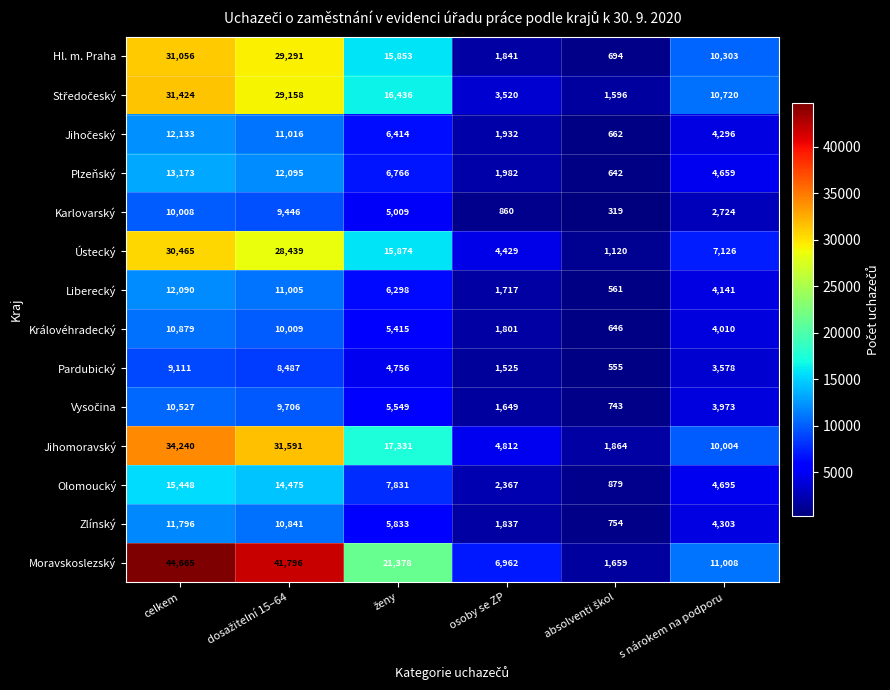

At how many categories does at least one series exceed 39760?

2